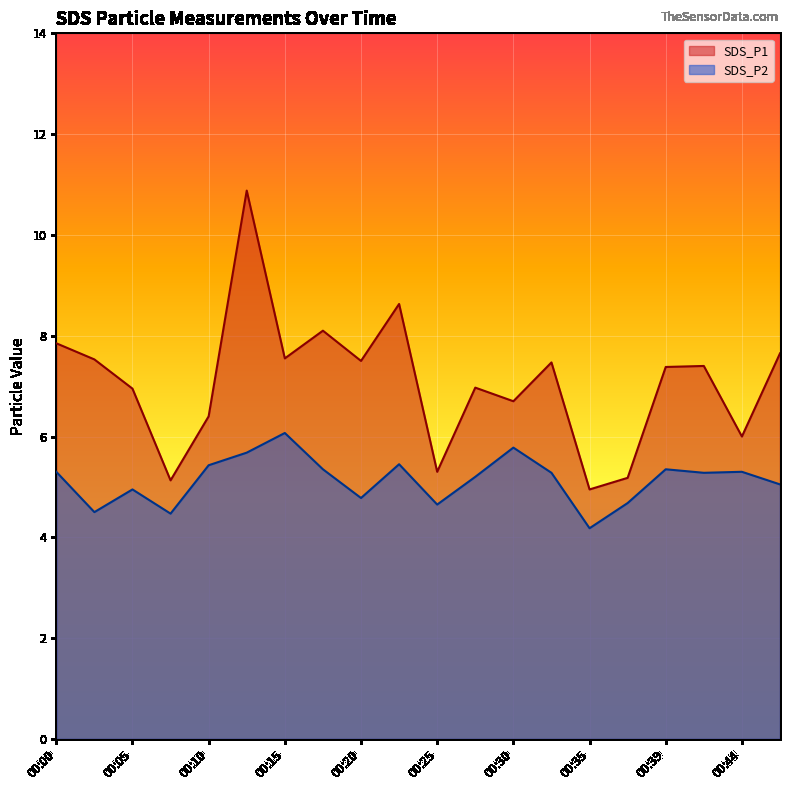

Which category has the lowest value across all series?

00:35